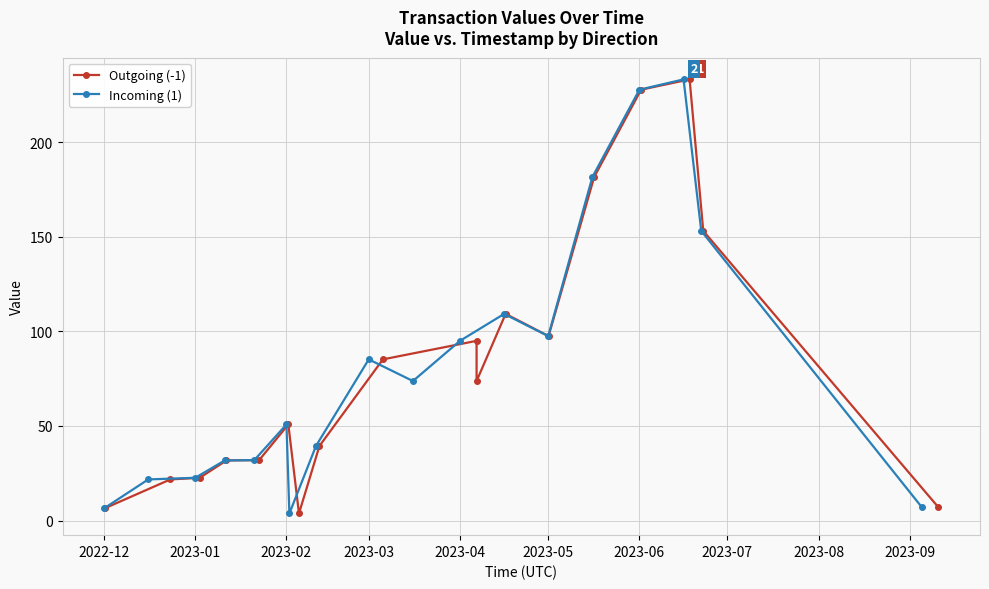

What is the value of the Incoming (1) point at the 9th from the left?

85.2